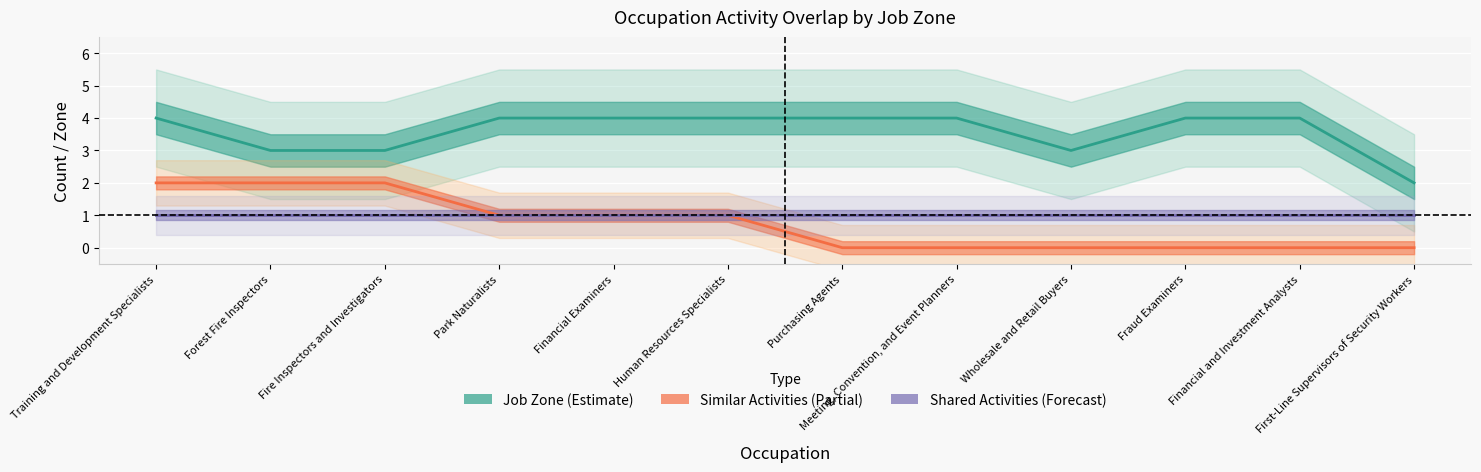

True or false: Similar Activities center has more than 2 points higher than both neighbors.

False